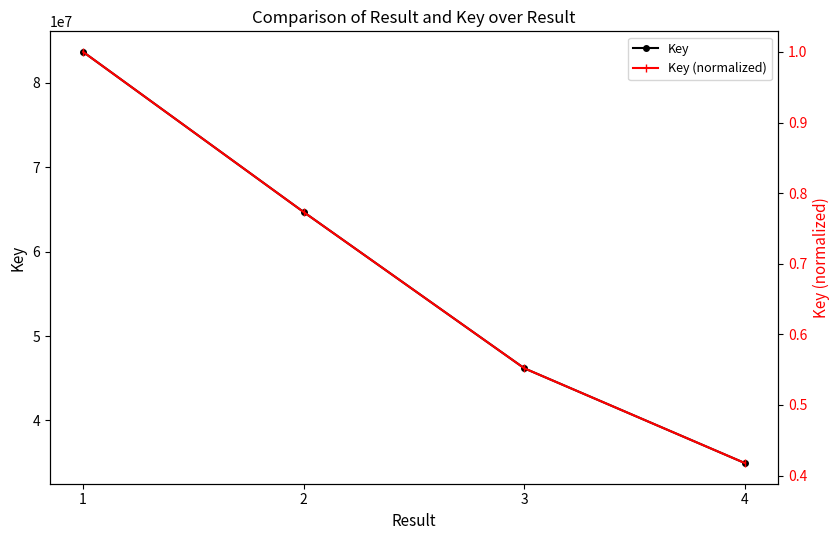

How many lines are shown in the chart?

2